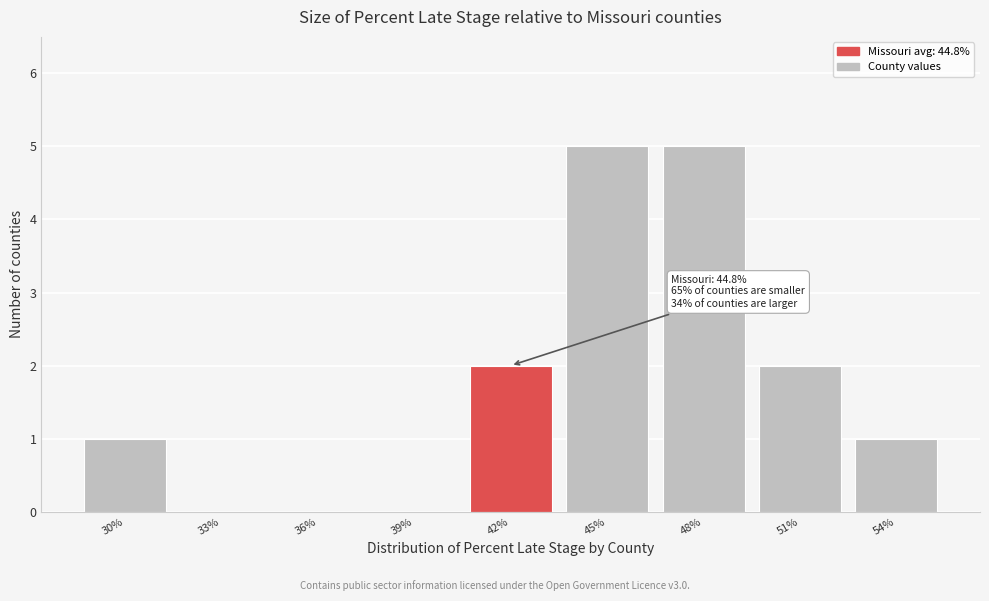

Reading left to right, transcribe all the data shown in this chart.

30%=1	33%=0	36%=0	39%=0	42%=2	45%=5	48%=5	51%=2	54%=1